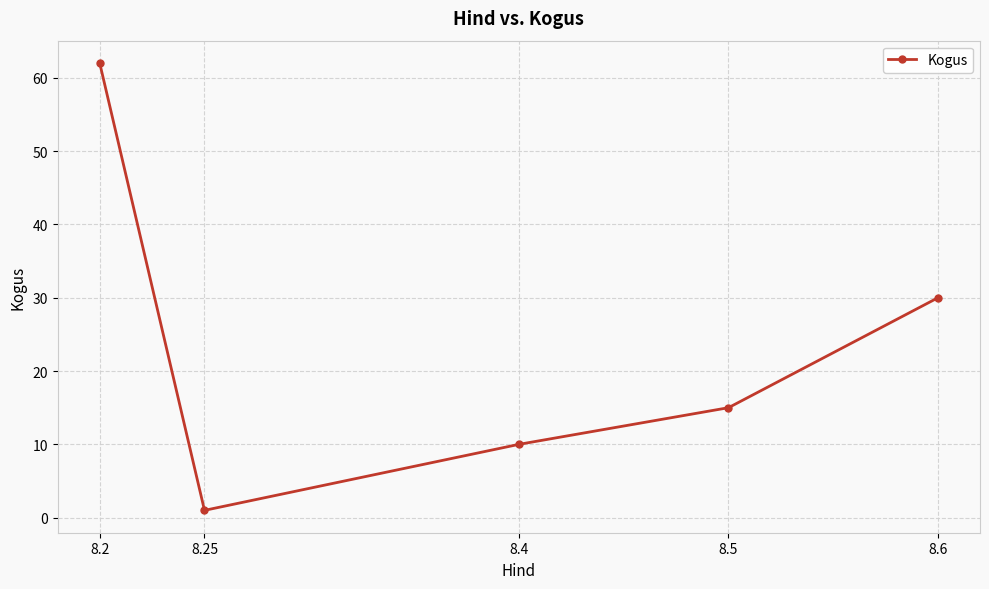

The chart shows a value of 30 at 8.6. True or false?

True